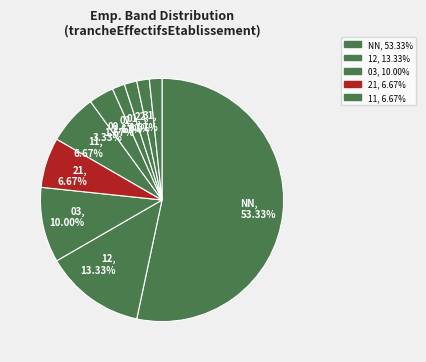

Count the number of slices in the pie.

10